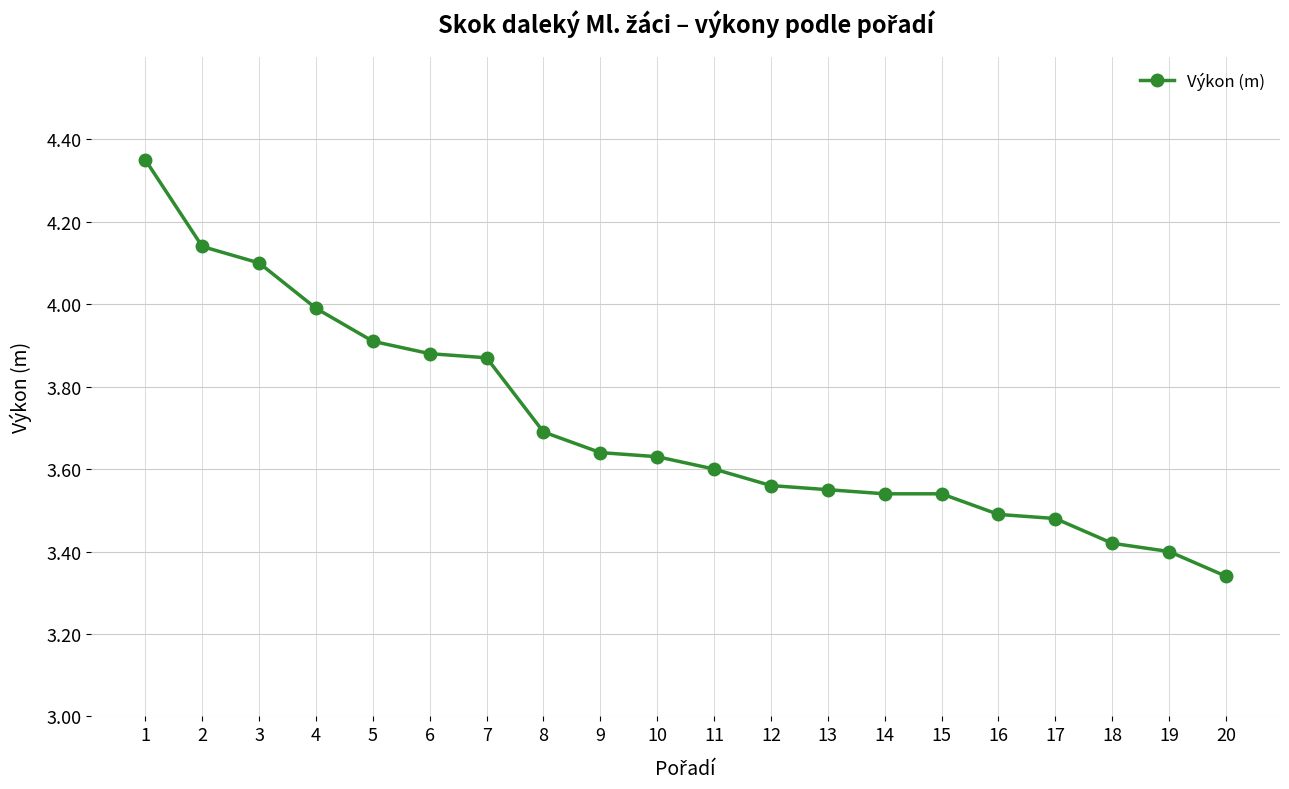

How many distinct data groups are displayed?

1